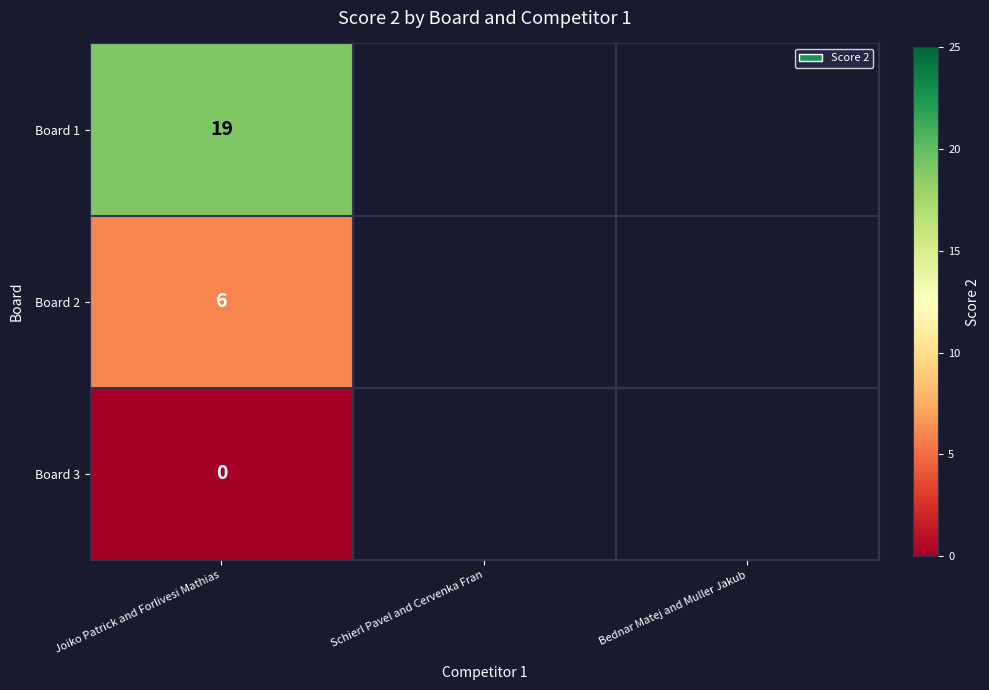

Rank the categories by value from highest to lowest.

Board 1, Board 2, Board 3